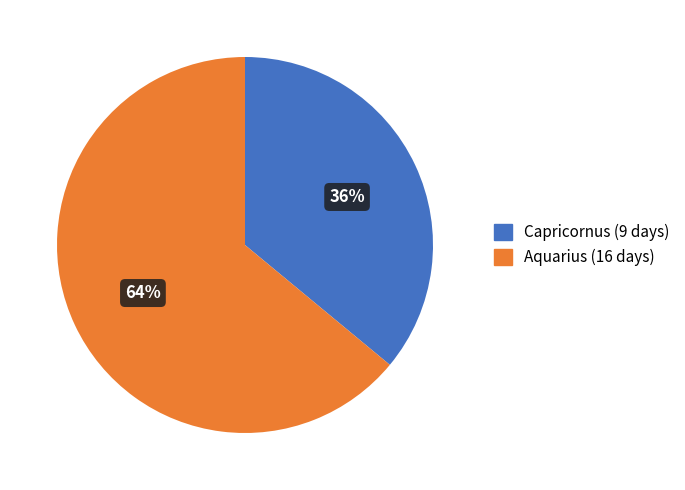

Which slice is the smallest?

Capricornus